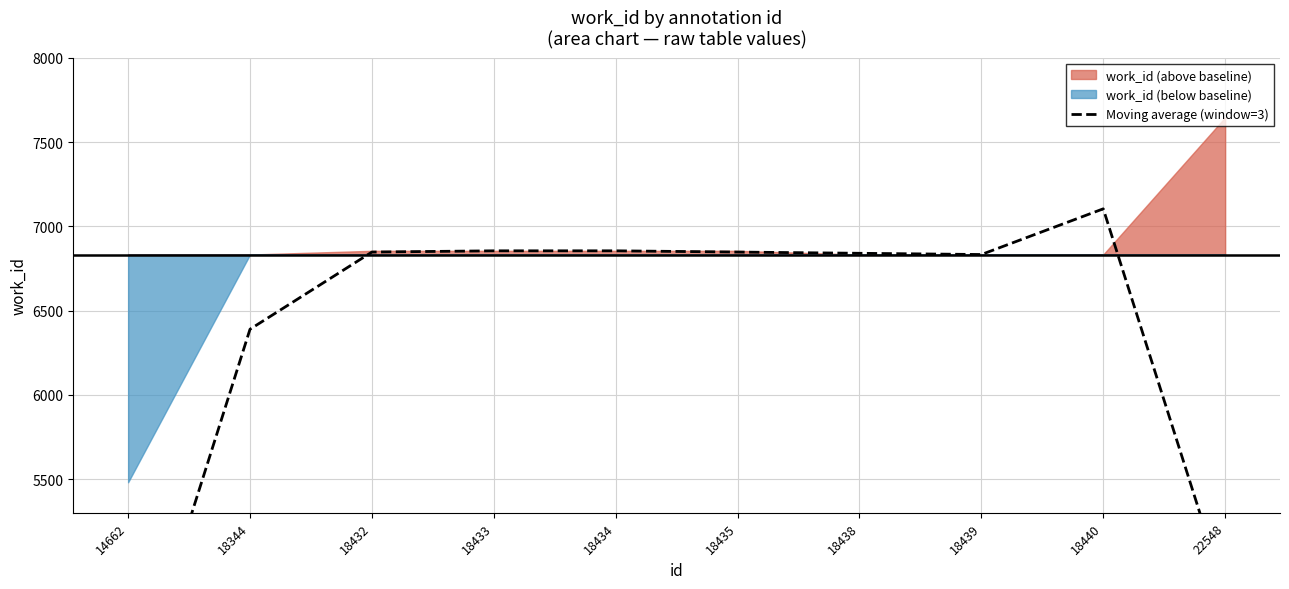

What is the smallest value displayed?

4104.7